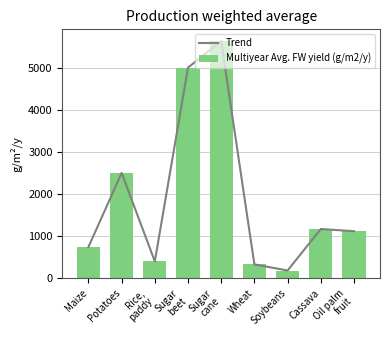

What is the label of the 7th bar from the right?

Rice,
paddy